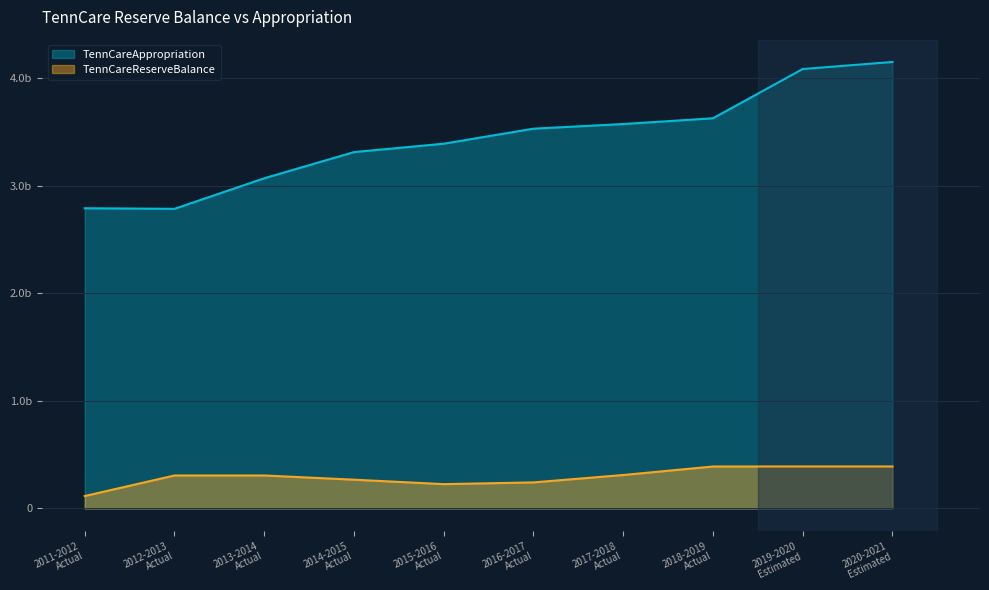

What is the sum of all TennCareReserveBalance values?

2948340600